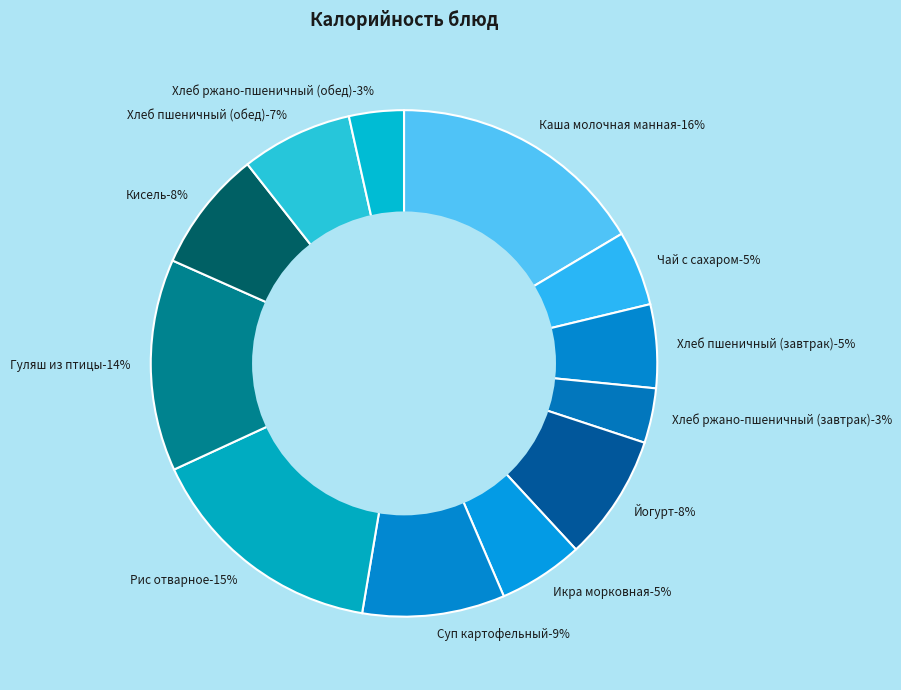

What is the total percentage of Рис отварное and Гуляш из птицы?

29.0%